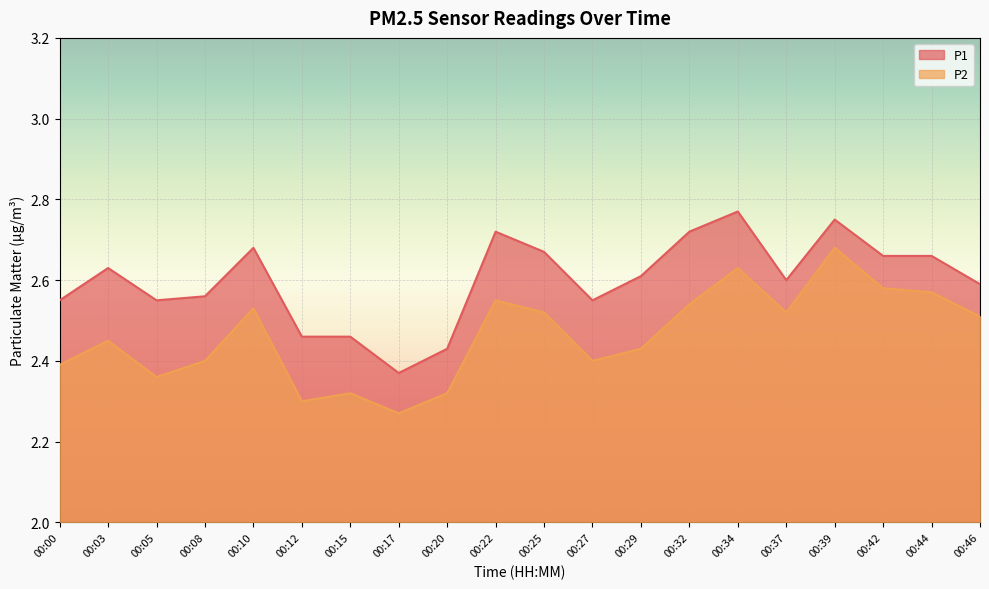

What is the highest value of the P1 series?

2.8